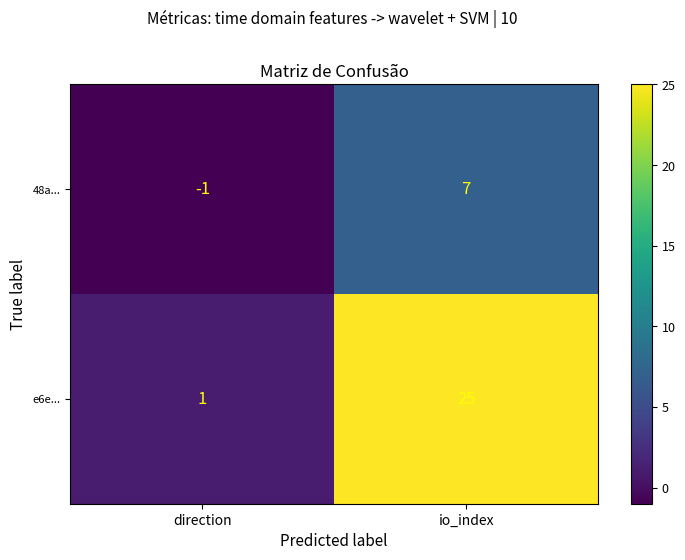

Rank the series by their maximum value, from highest to lowest.

e6e..., 48a...